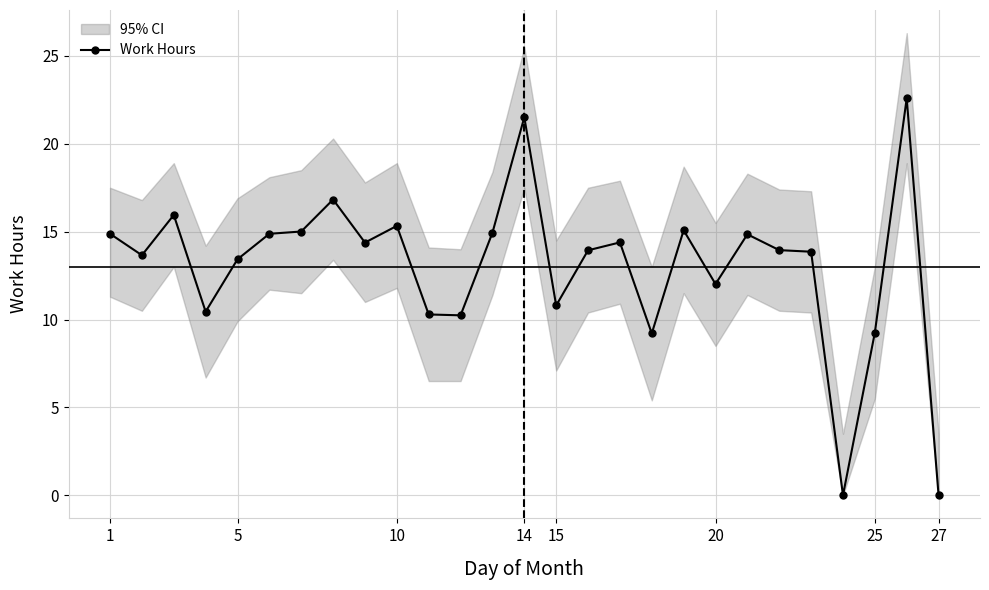

True or false: Work Hours has more than 1 interior local peaks.

True